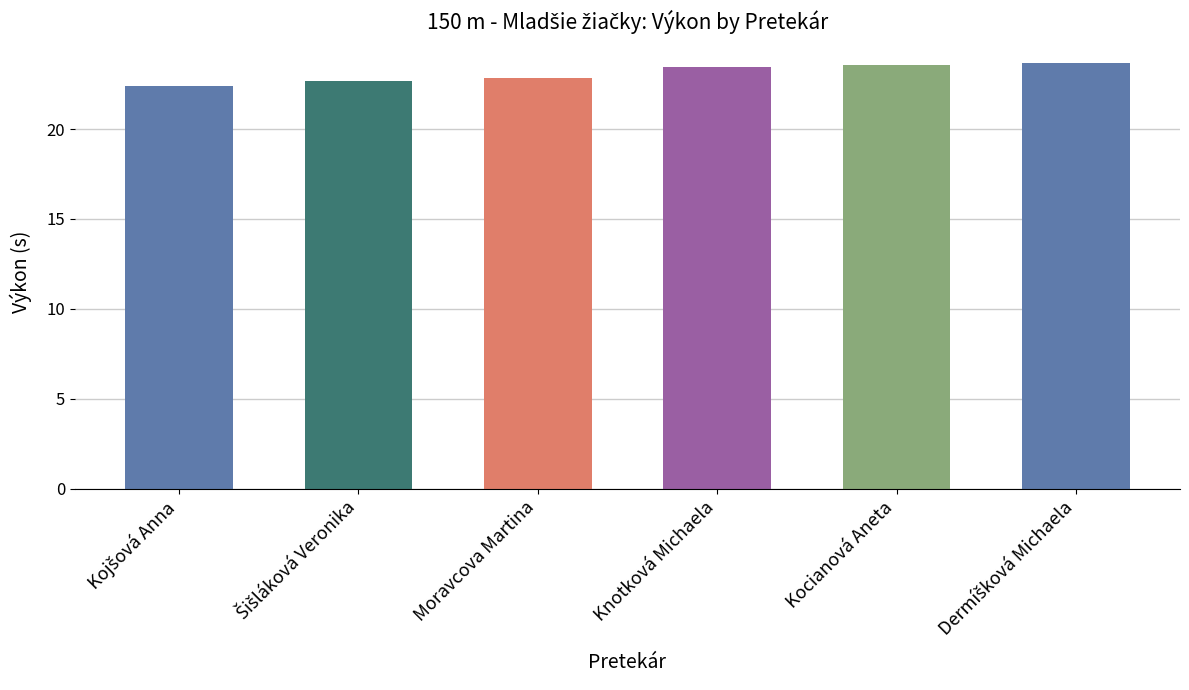

The chart shows a value of 22.8 at Moravcova Martina. True or false?

True